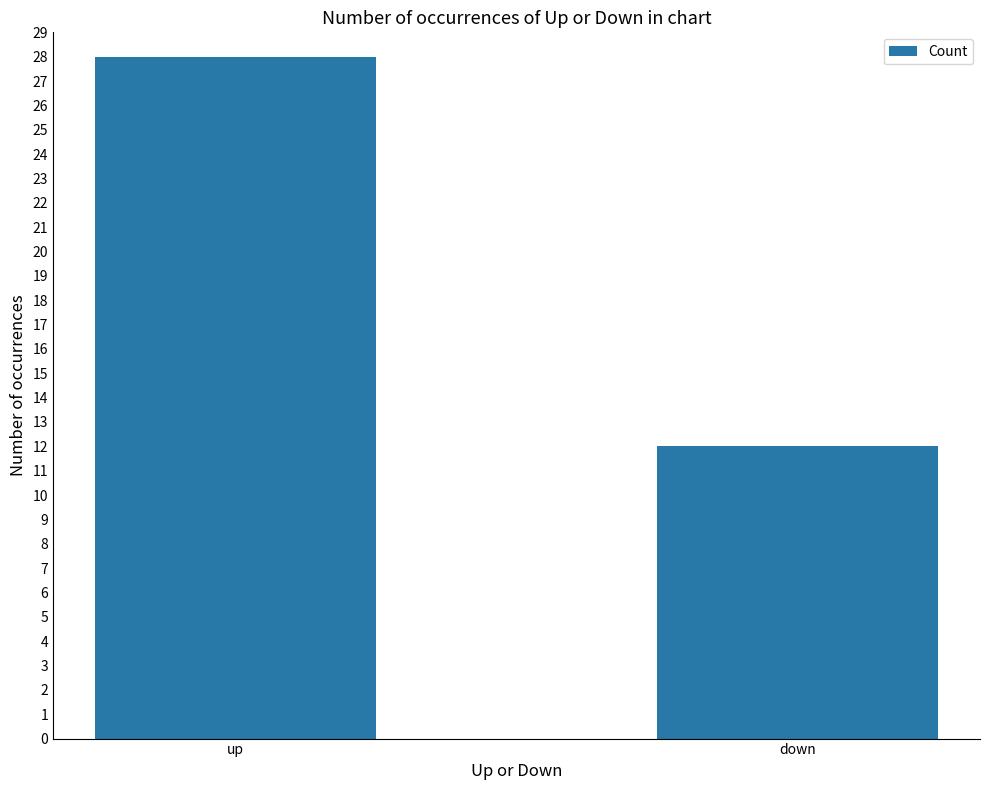

Reading left to right, transcribe all the data shown in this chart.

up=28	down=12